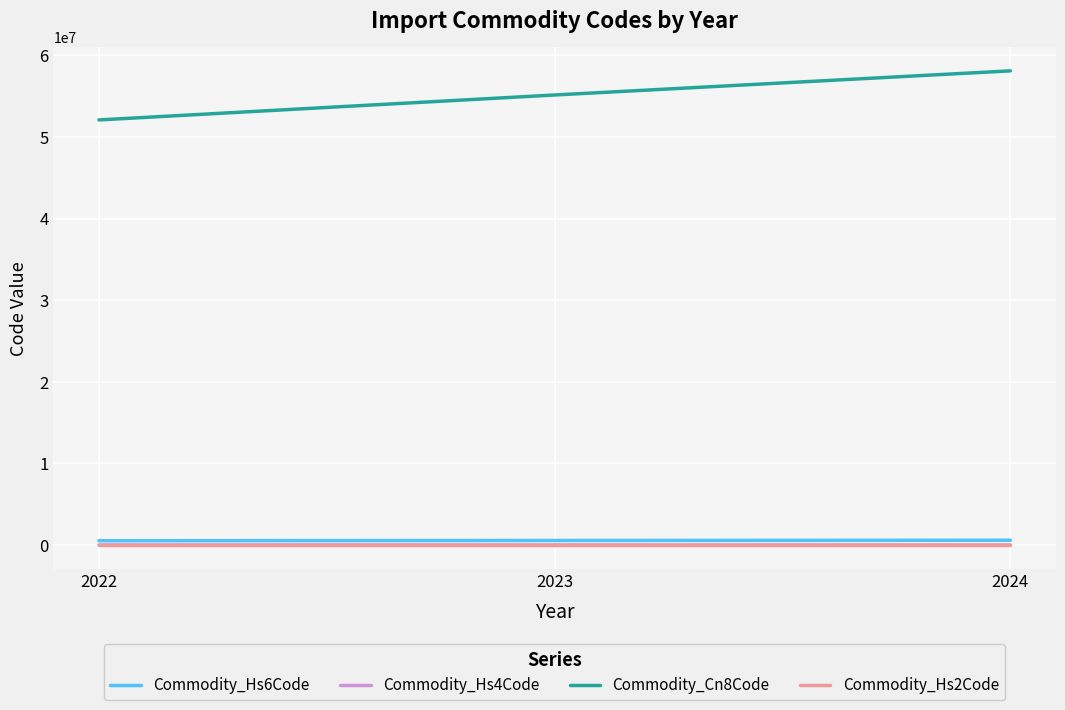

What is the smallest value displayed?

52